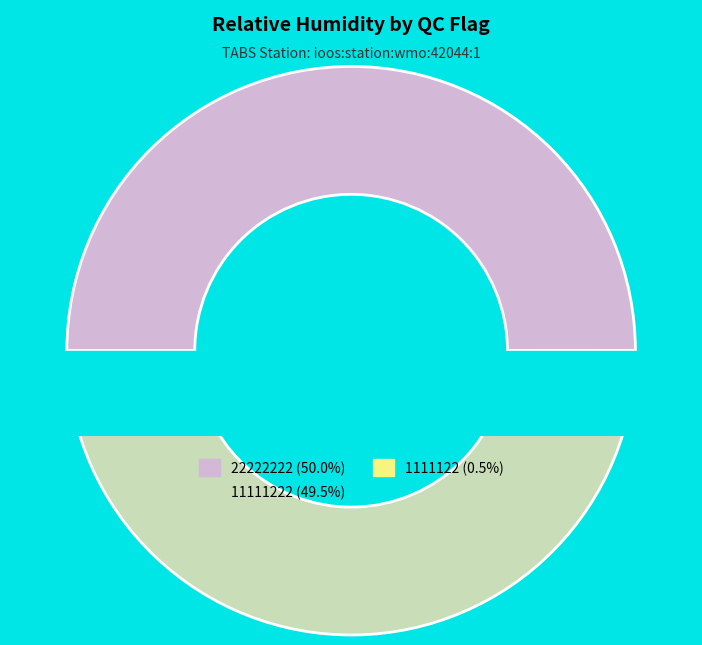

Is it true that 10 is 15% of the pie?

False